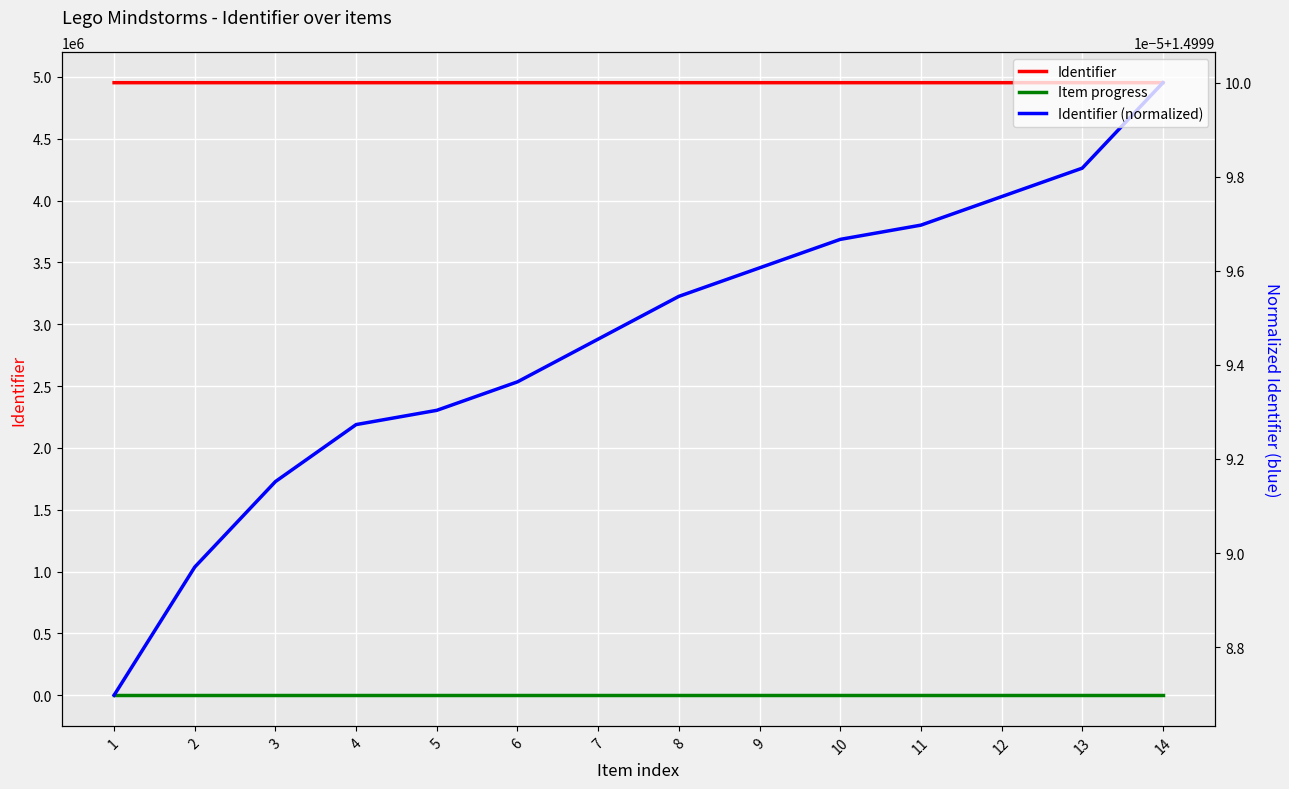

The Identifier series shows 4952813.0 at 5. True or false?

True